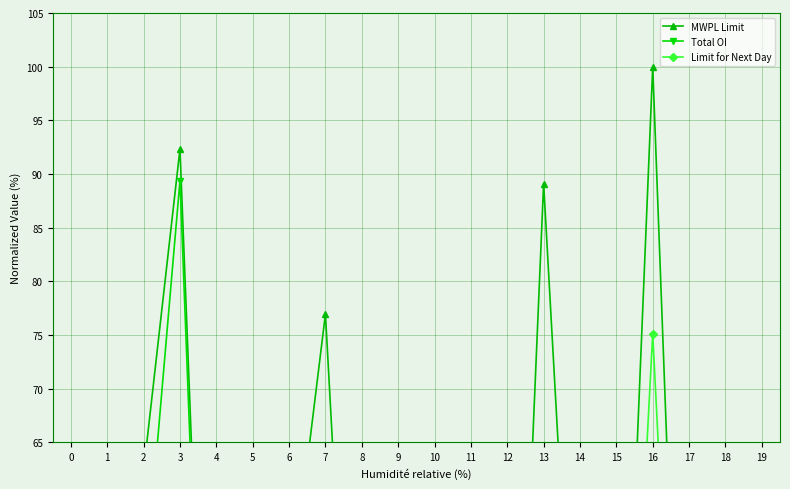

The value of MWPL Limit at 8 is 25.8. True or false?

False